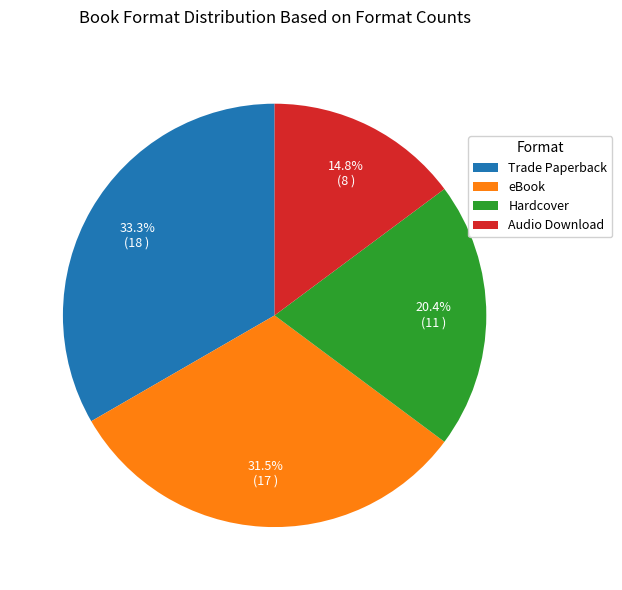

How many segments does this pie chart have?

4